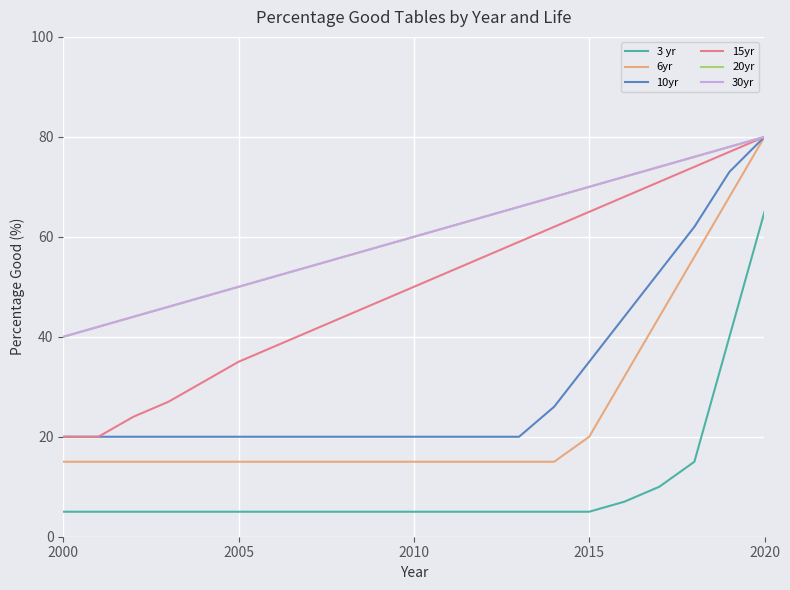

How many series are shown in this chart?

6